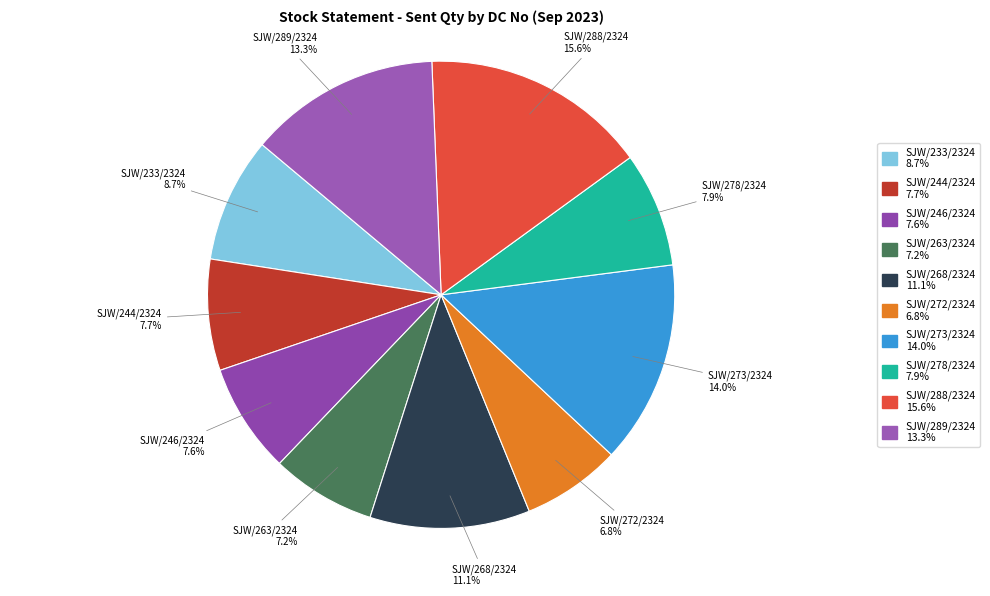

Which category has the biggest portion of the pie?

SJW/288/2324